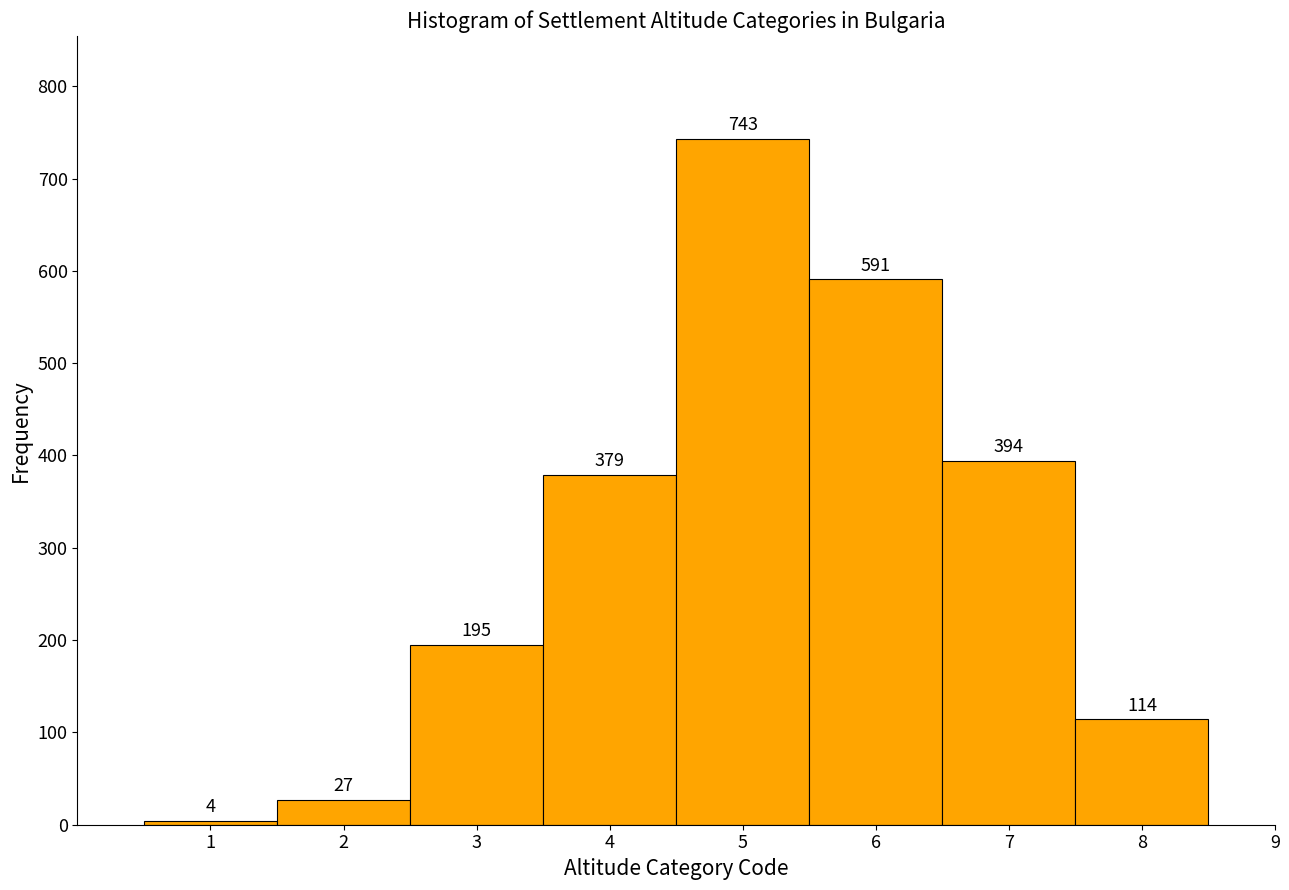

What is the height of the bar covering 2.5 to 3.5 on the x-axis?

195